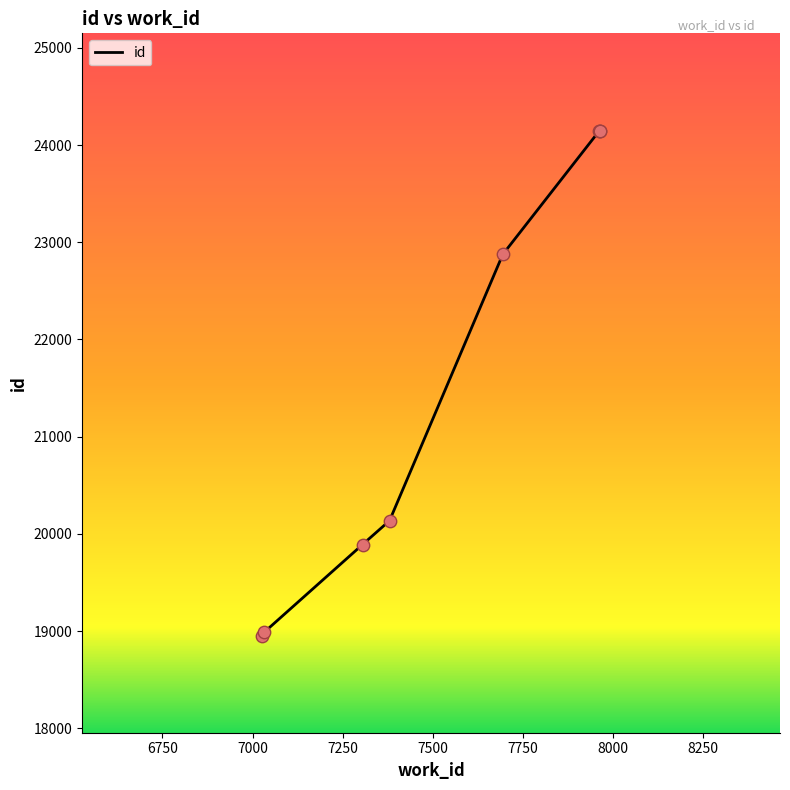

Approximately how many times larger is the value at 7027 compared to 7694?

0.8